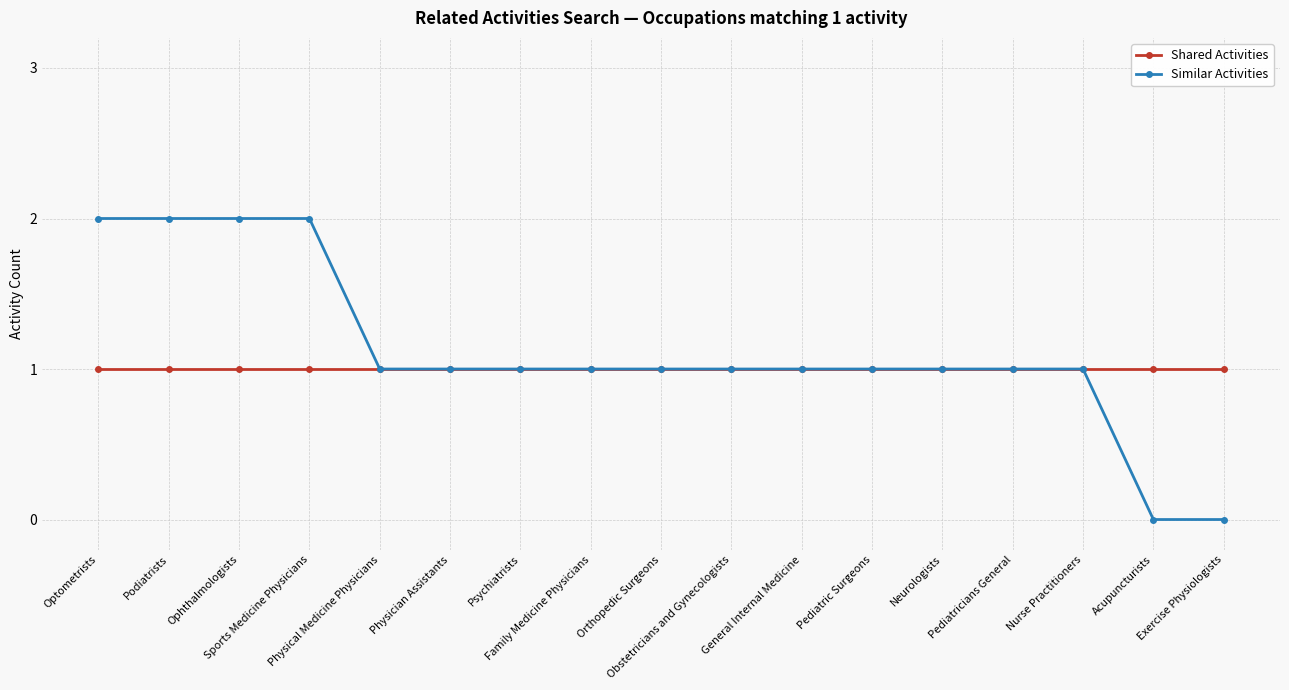

What is the total value across all series at Pediatricians General?

2